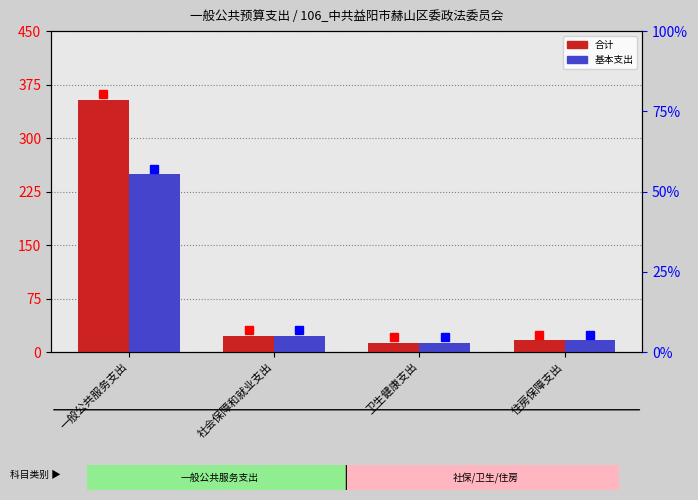

How many bars are there in each group?

2